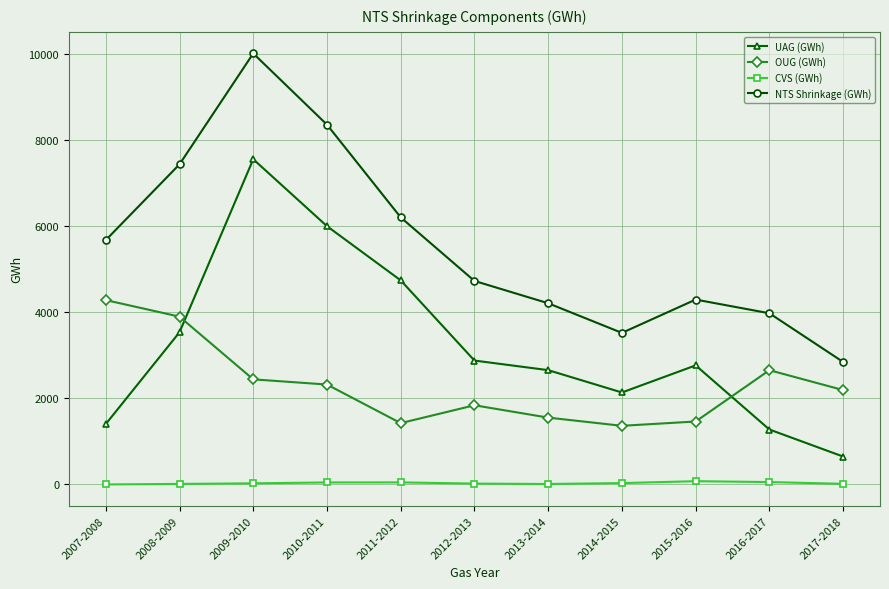

The UAG (GWh) series shows 937.2 at 2014-2015. True or false?

False